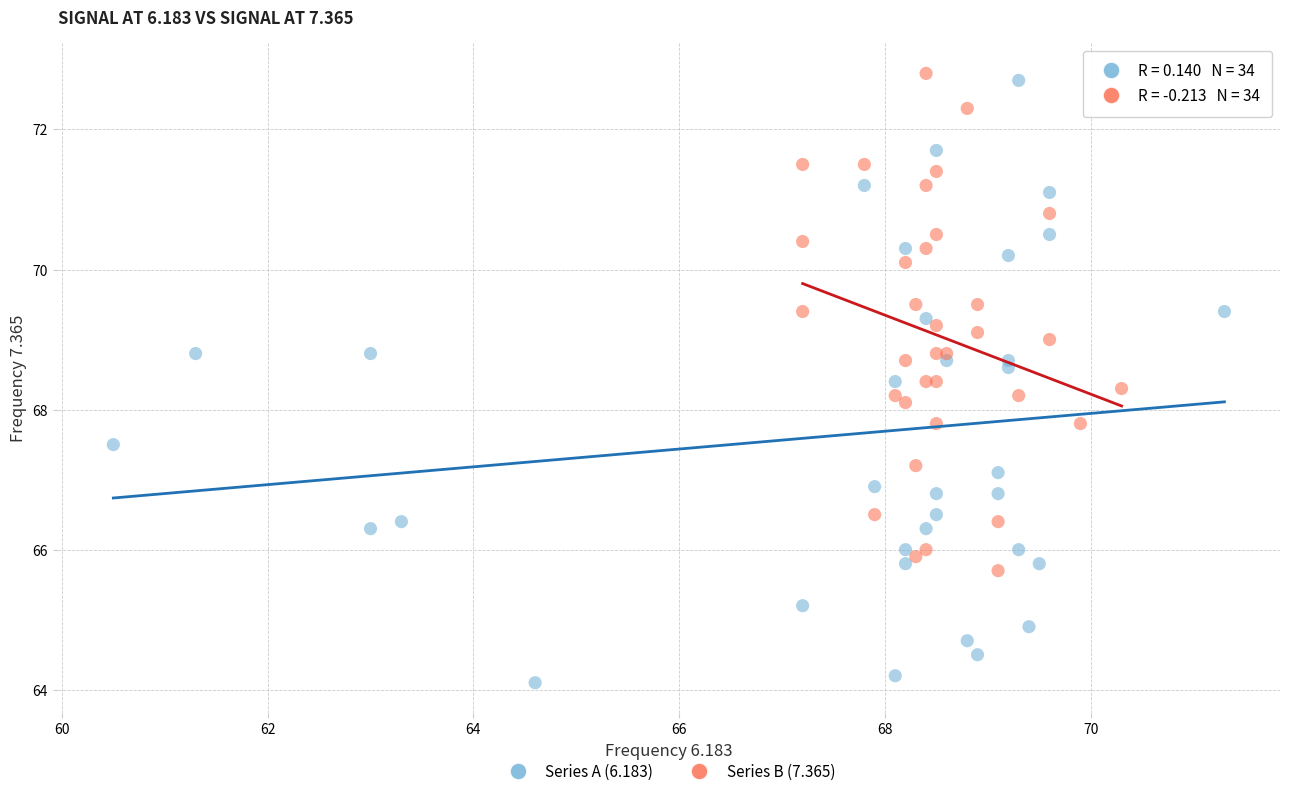

Which series has the widest spread of Y values?

Series A (6.183)